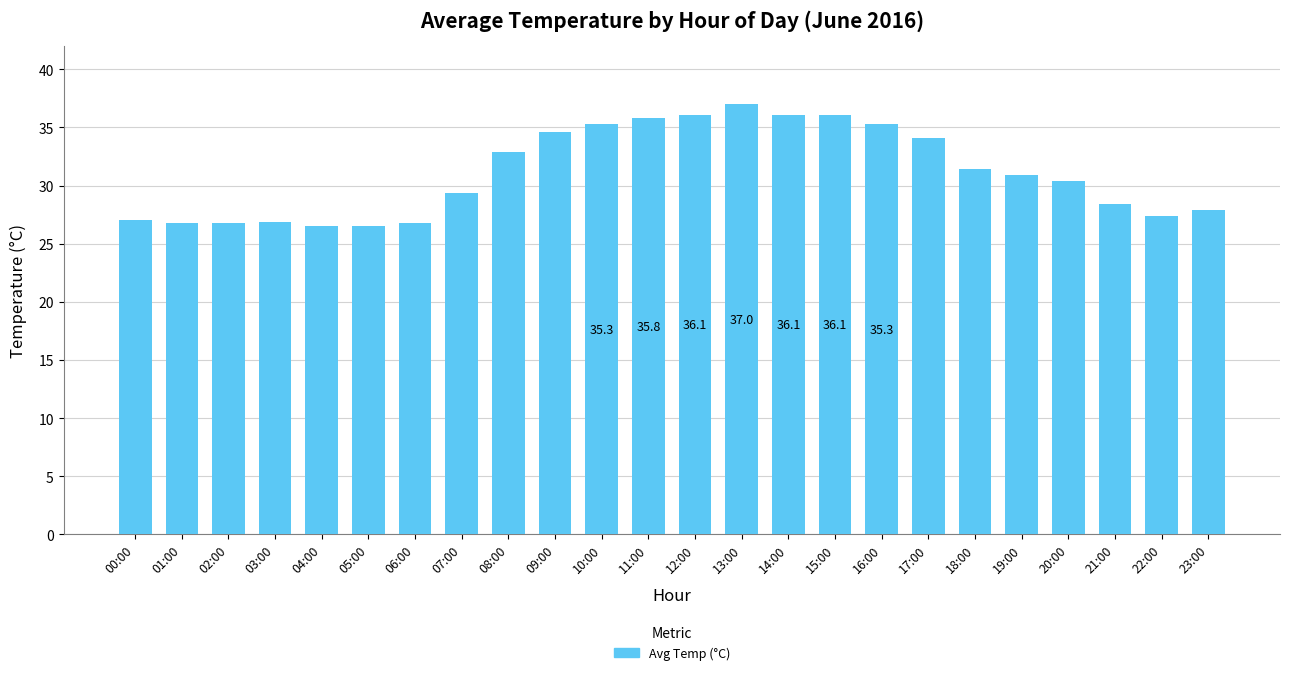

The chart shows a value of 31.4 at 18:00. True or false?

True